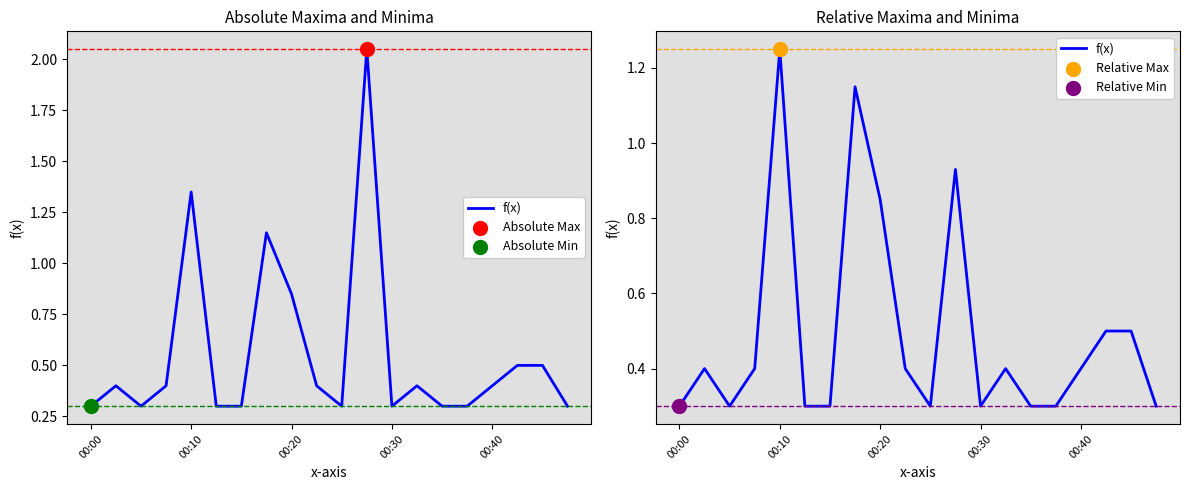

Between 17 and 16, which is larger?

17